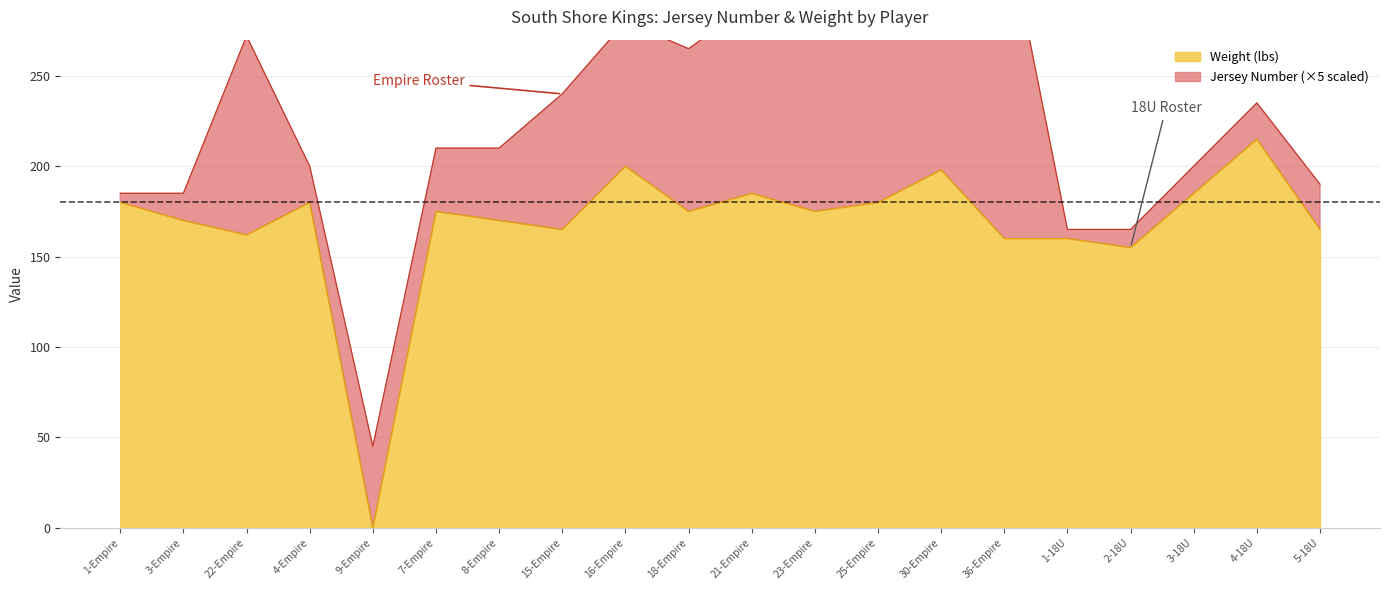

List the labels in order of value, largest first.

4-18U, 16-Empire, 30-Empire, 21-Empire, 3-18U, 1-Empire, 4-Empire, 25-Empire, 7-Empire, 18-Empire, 23-Empire, 3-Empire, 8-Empire, 15-Empire, 5-18U, 22-Empire, 36-Empire, 1-18U, 2-18U, 9-Empire